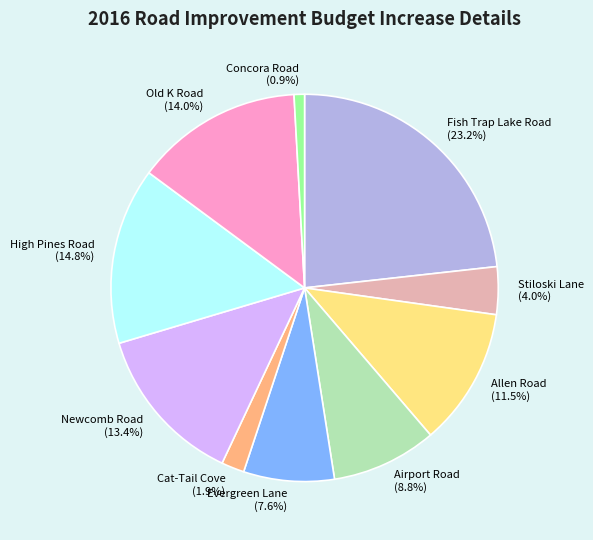

Which category has the smallest portion of the pie?

Concora Road